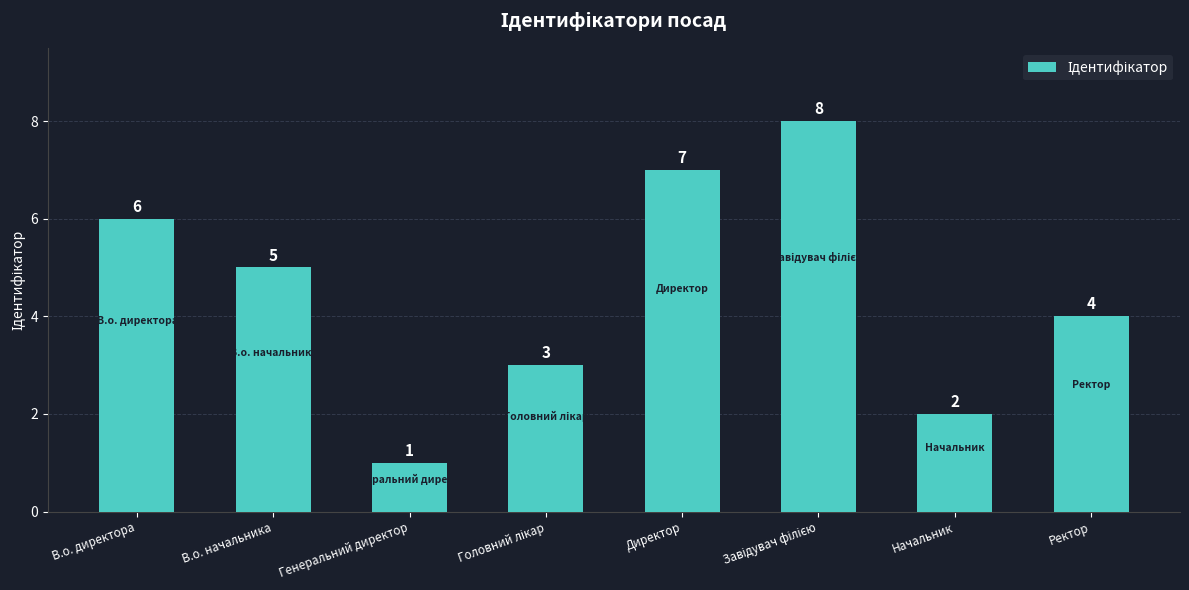

Reading left to right, what are all the values shown in this chart?

6	5	1	3	7	8	2	4